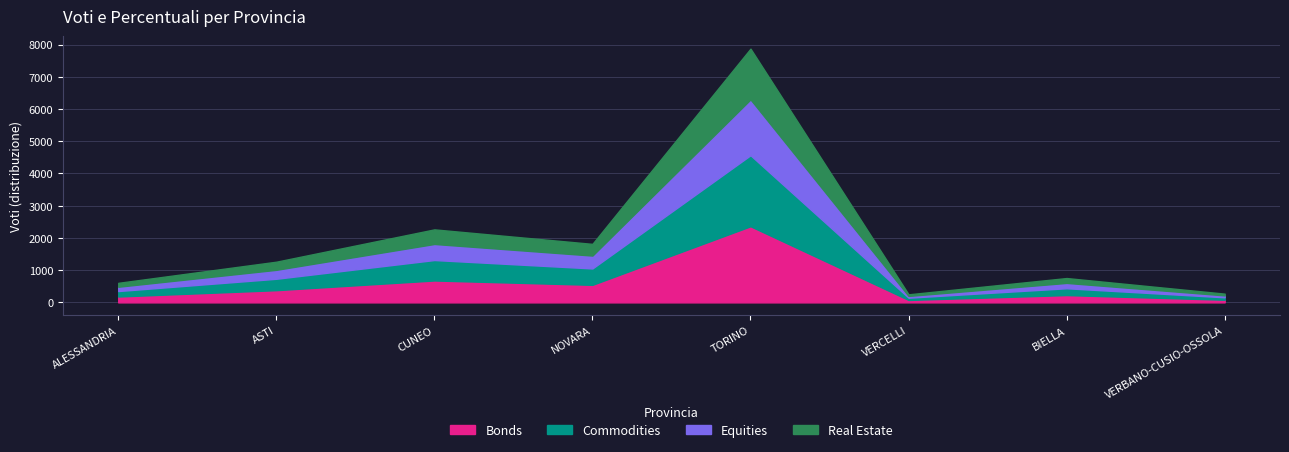

What is the change in value from ALESSANDRIA to VERBANO-CUSIO-OSSOLA?

-335